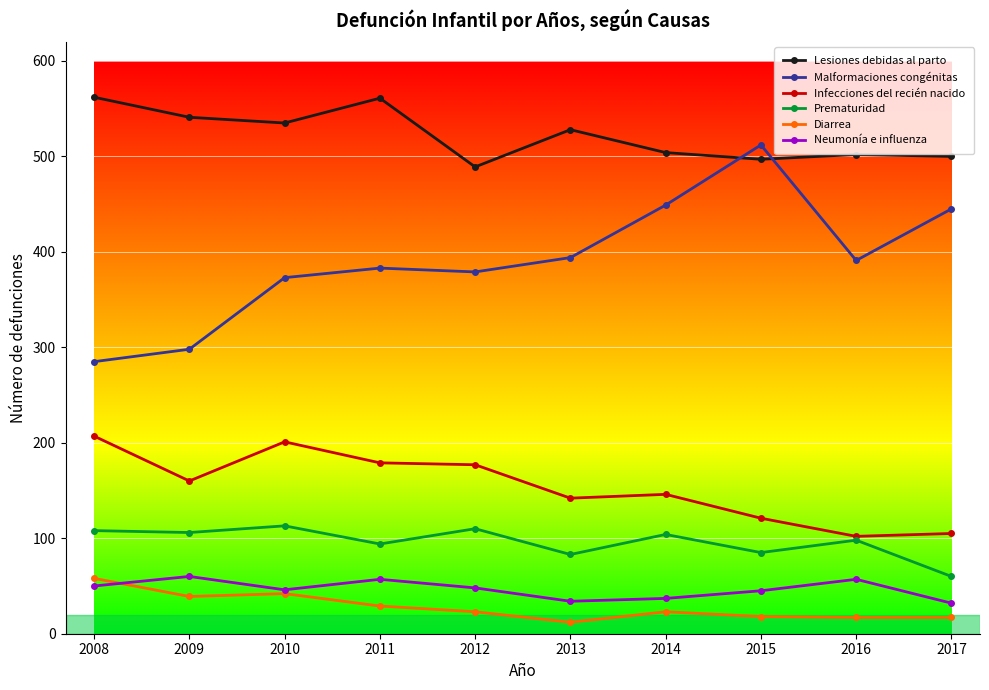

True or false: Diarrea and Infecciones del recién nacido intersect in this chart.

False